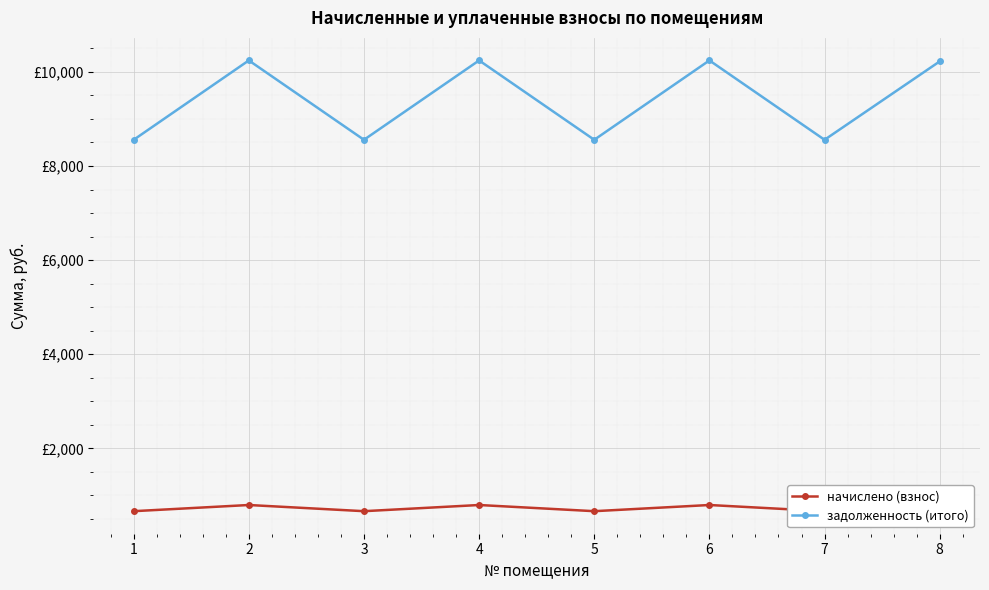

The начислено (взнос) series shows 665.8 at 5. True or false?

True